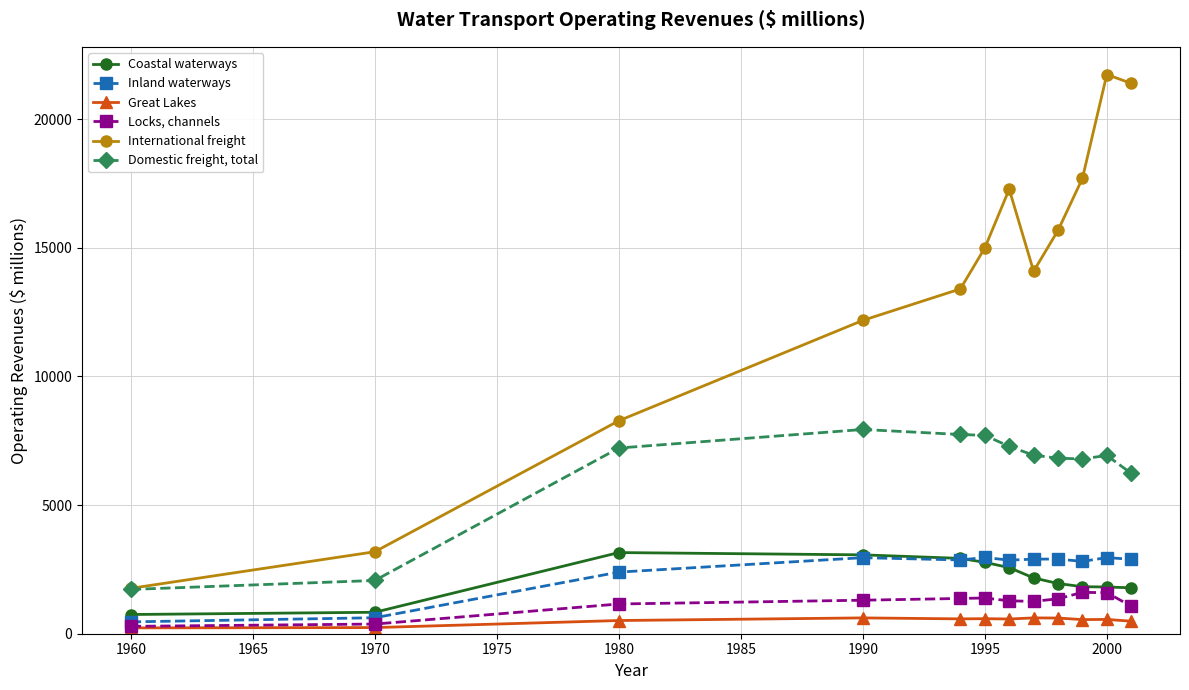

Rank the series by their maximum value, from lowest to highest.

Great Lakes, Locks, channels, Inland waterways, Coastal waterways, Domestic freight, total, International freight